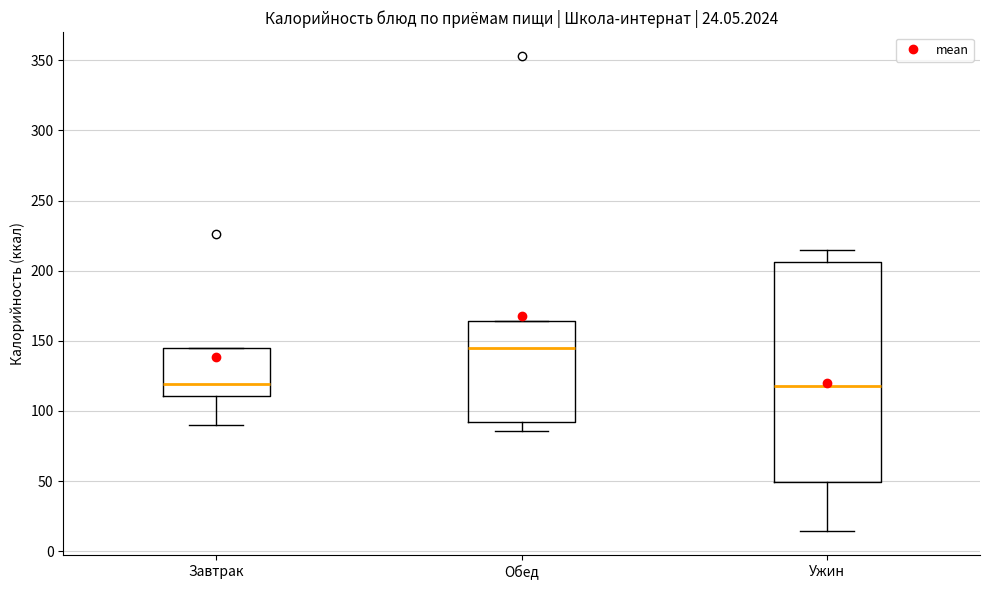

Which box is the tallest, from its lower edge to its upper edge?

Ужин